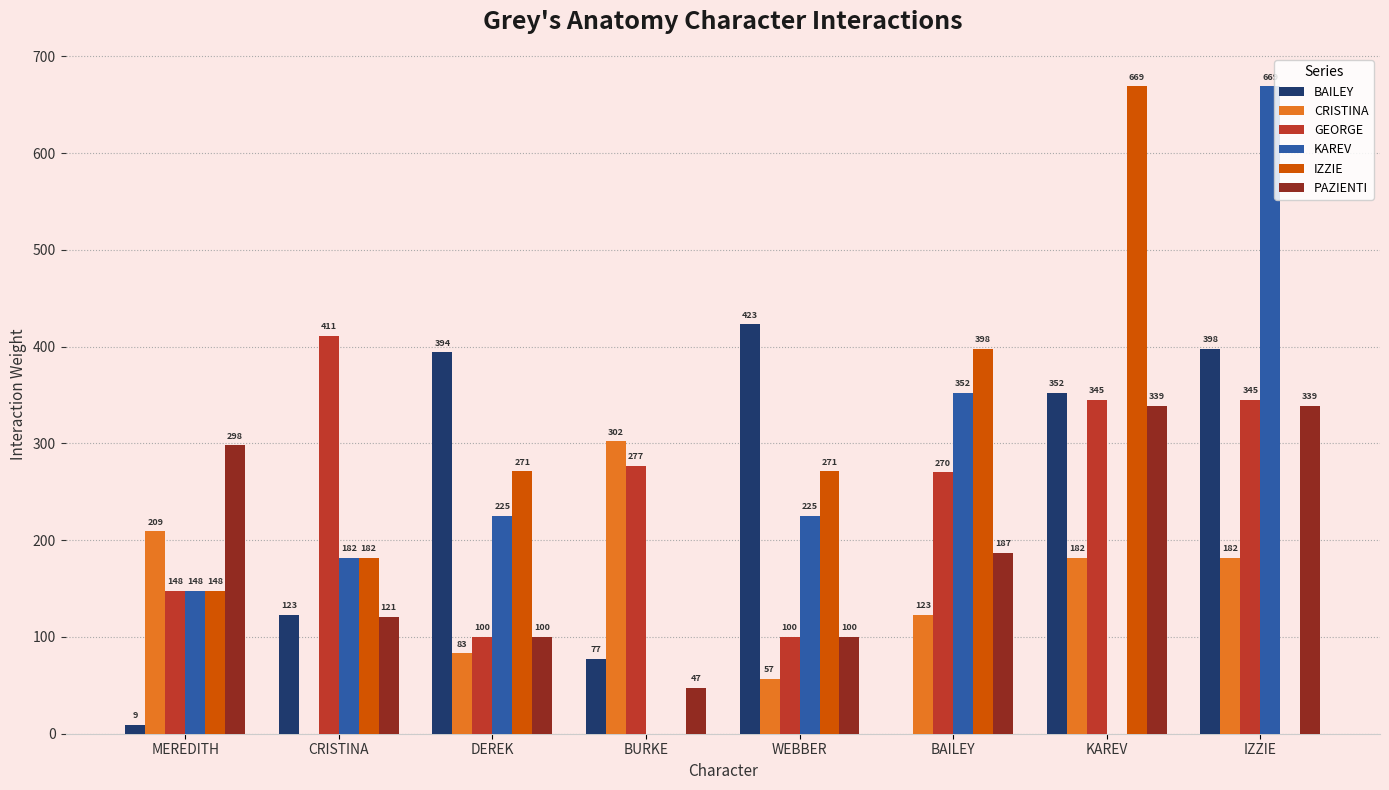

What is the maximum value for KAREV?

669